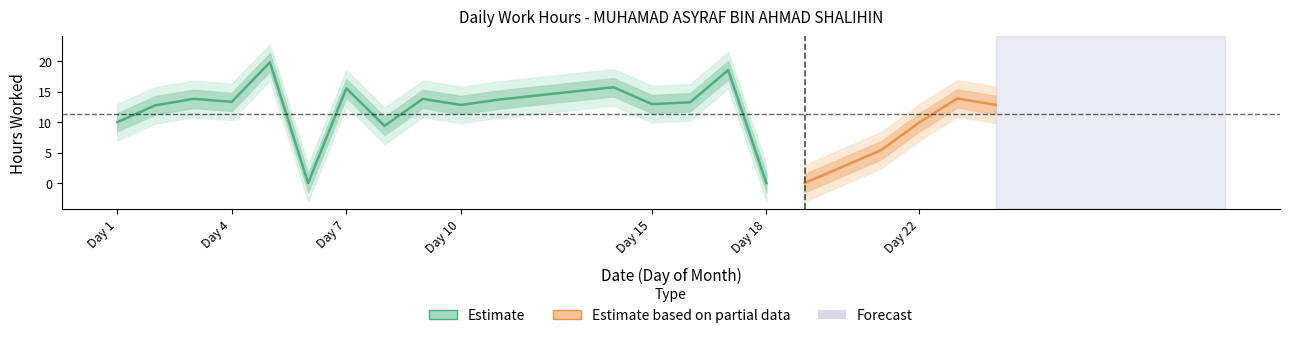

What is the sum of the values at 21 and 16?

18.6